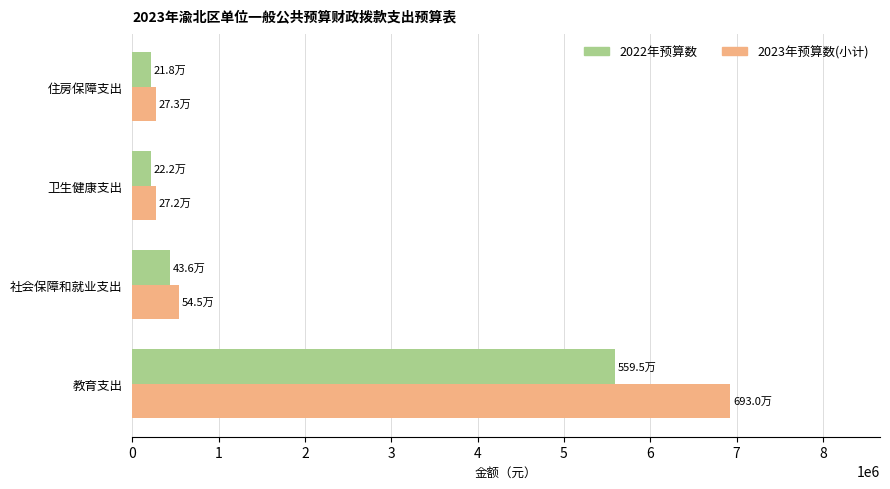

Is it true that 2023年预算数(小计) equals 854141.4 at 社会保障和就业支出?

False